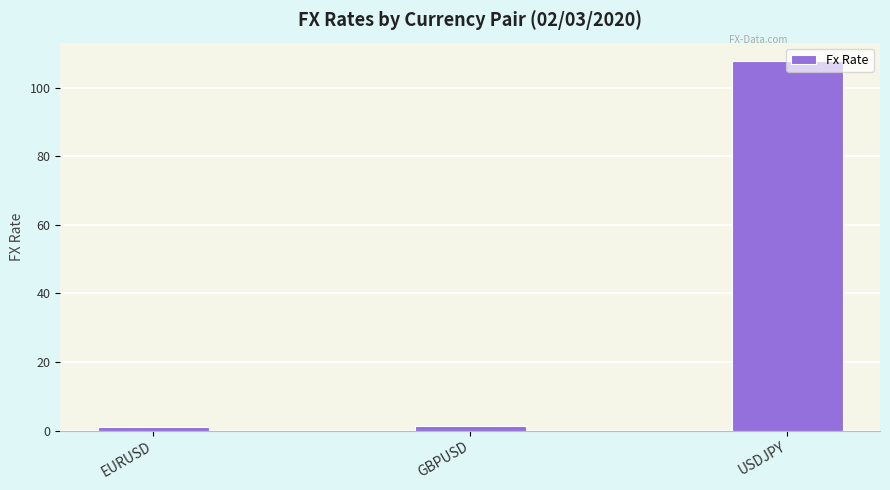

The value at USDJPY is 62.6. True or false?

False